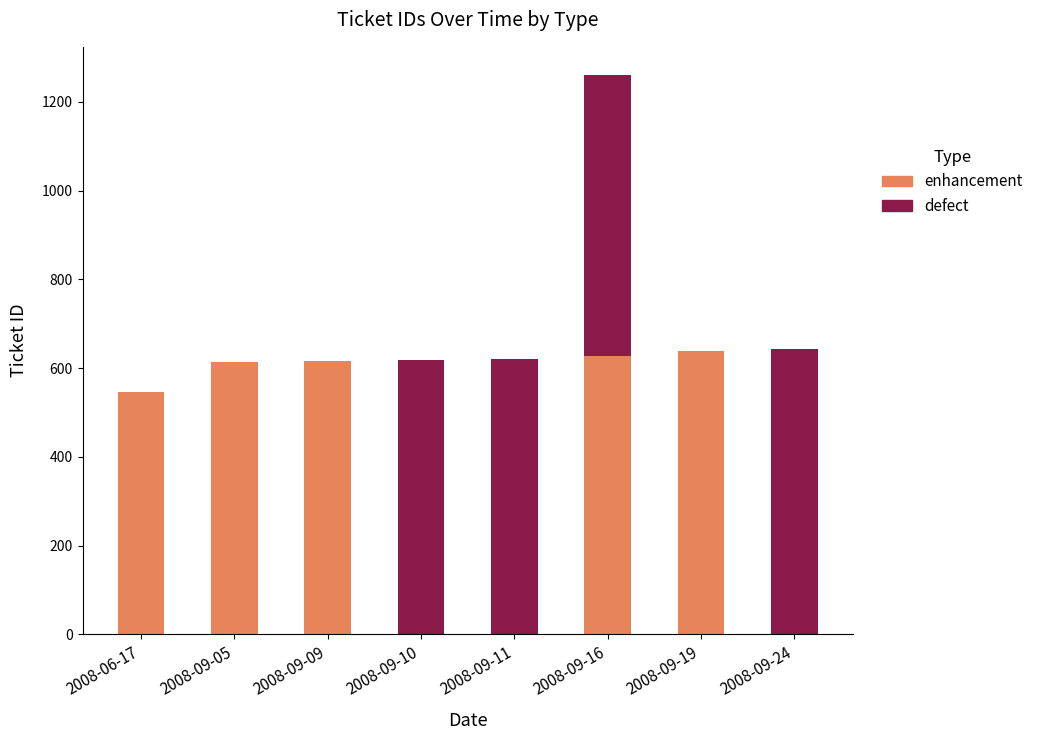

At which category is the sum across all series the highest?

2008-09-16